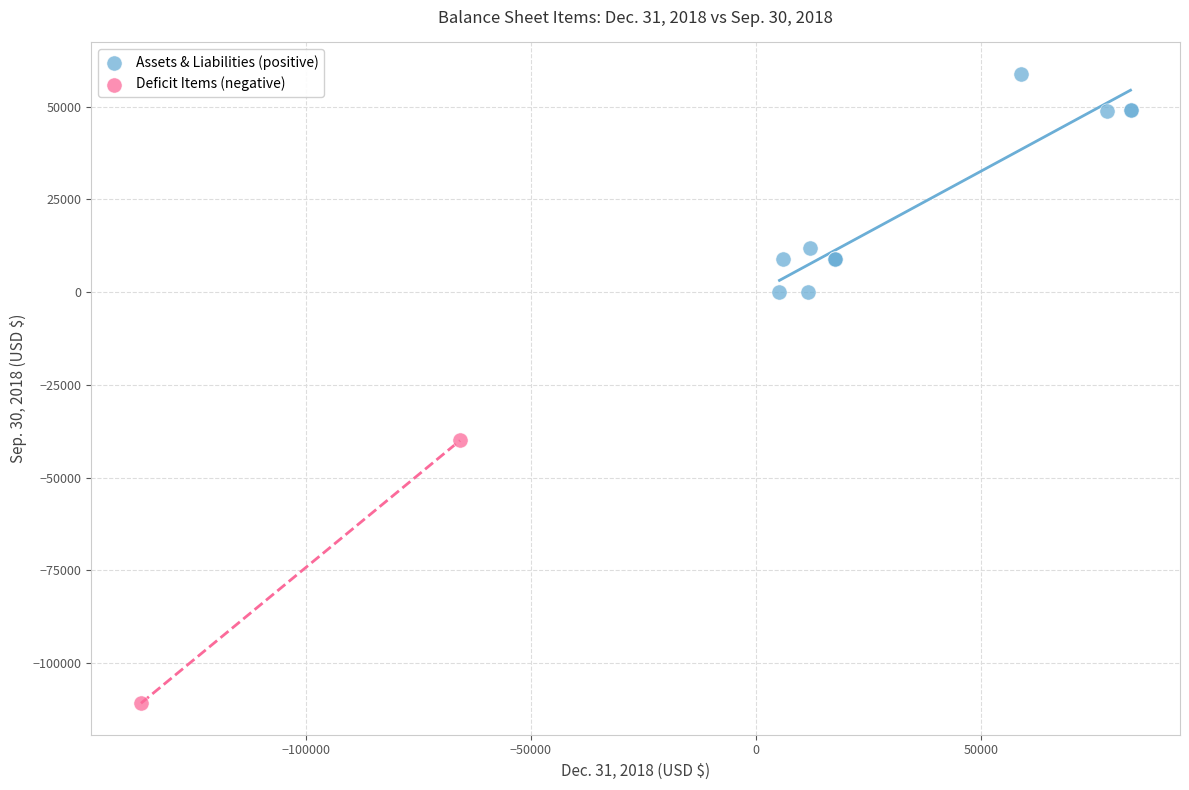

What are all the series names shown in the legend?

Assets & Liabilities (positive), Deficit Items (negative)